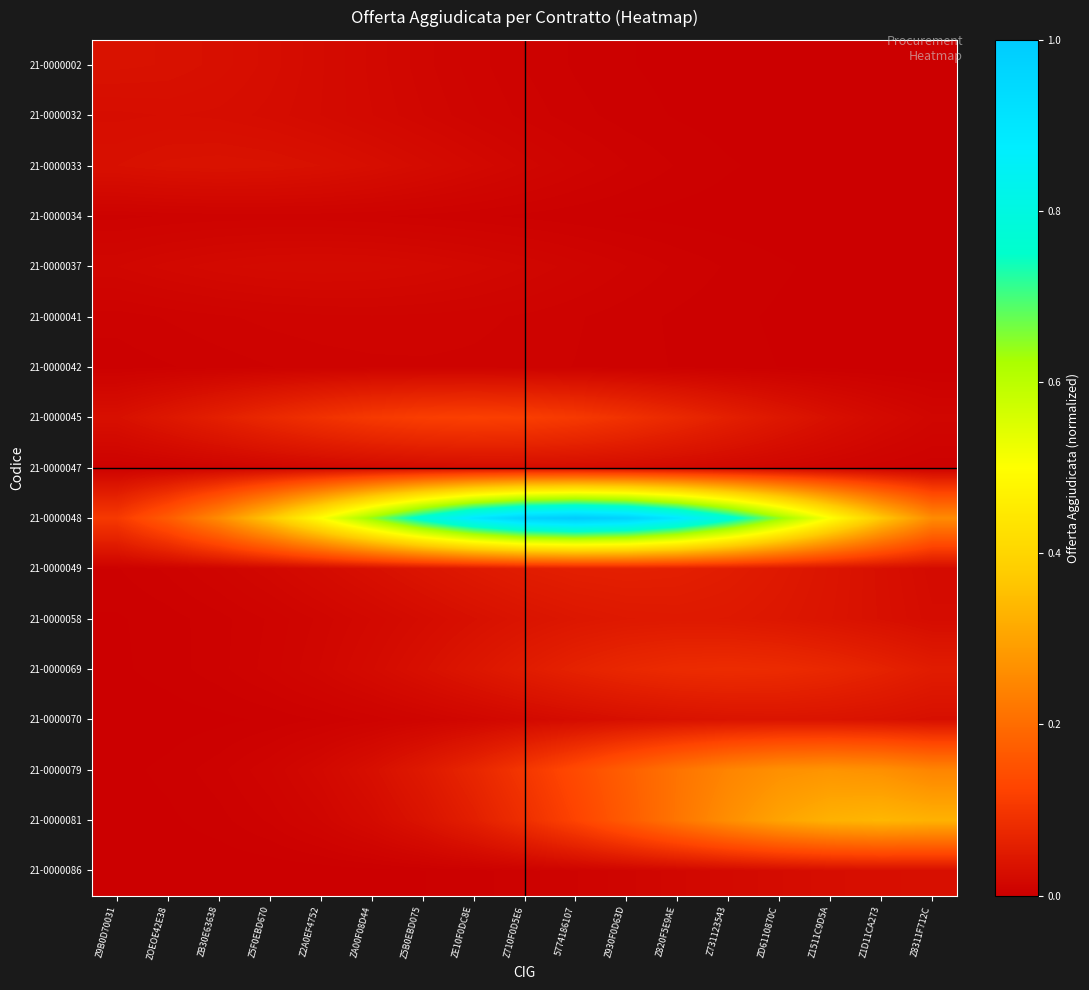

Rank the series at Z1D11CA273 from lowest to highest value.

21-0000002, 21-0000032, 21-0000034, 21-0000033, 21-0000041, 21-0000037, 21-0000042, 21-0000047, 21-0000045, 21-0000086, 21-0000049, 21-0000058, 21-0000070, 21-0000069, 21-0000079, 21-0000081, 21-0000048